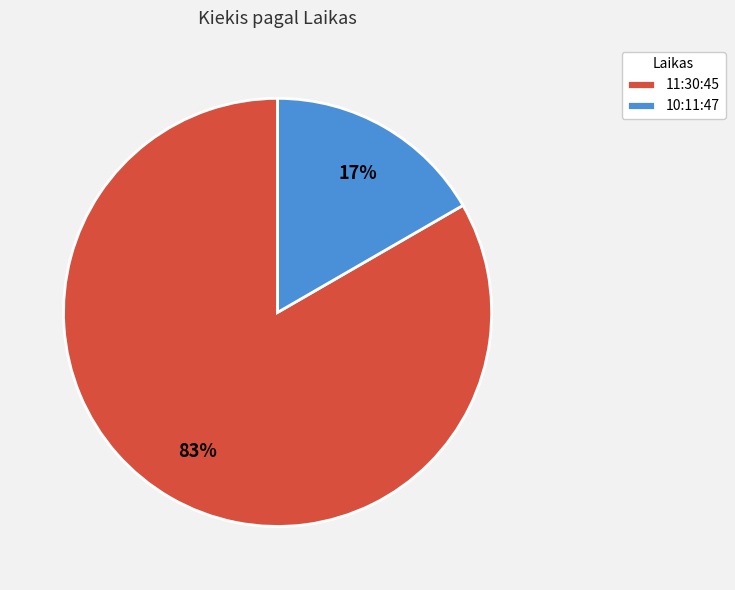

To the nearest percent, what portion does 10:11:47 represent?

17%